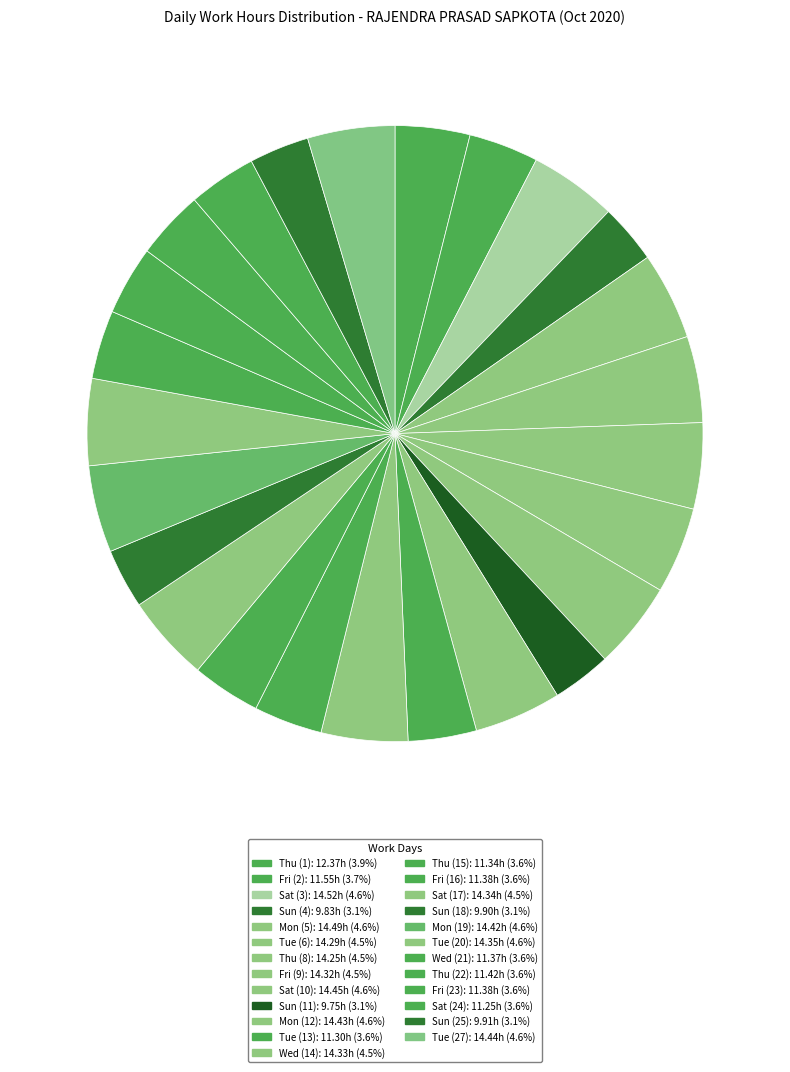

Count the number of slices in the pie.

25